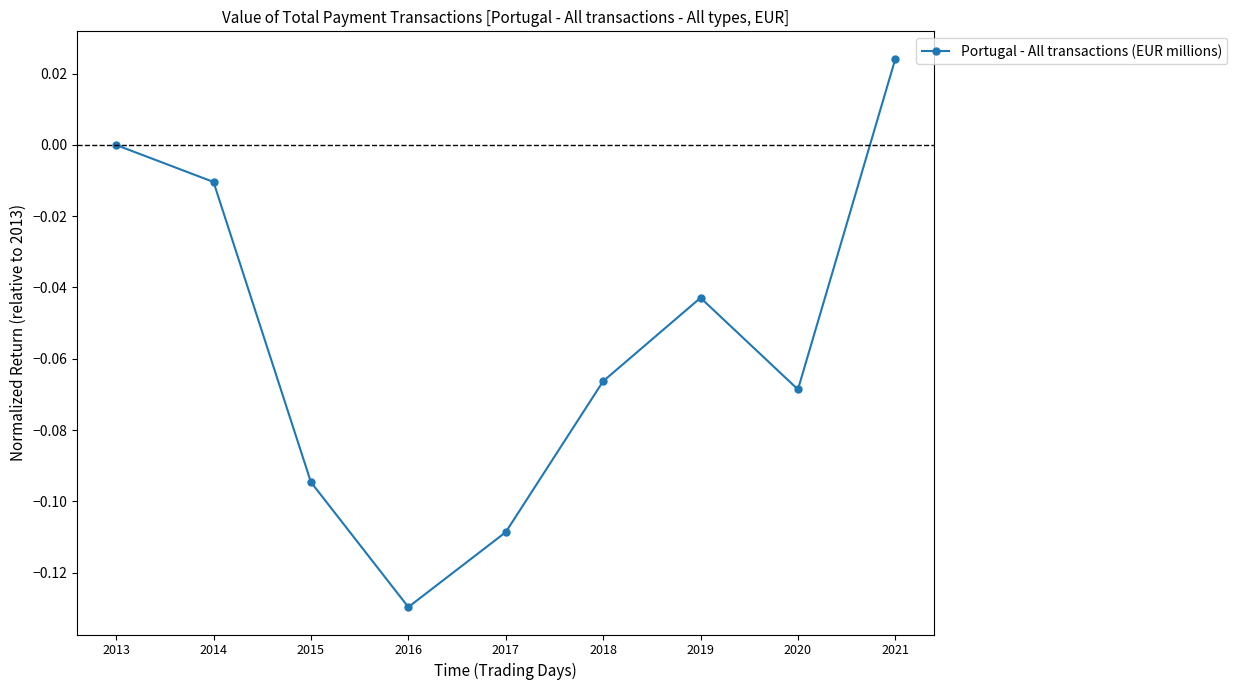

The chart shows a value of -0.0 at 2017. True or false?

False